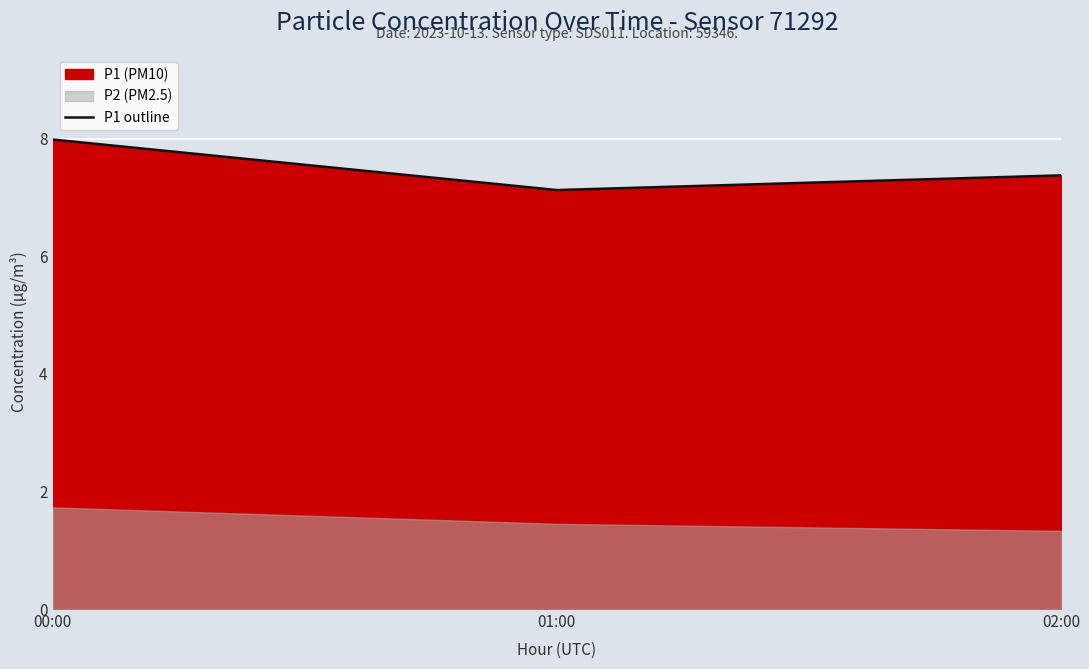

List the labels in order of value, smallest first.

01:00, 02:00, 00:00